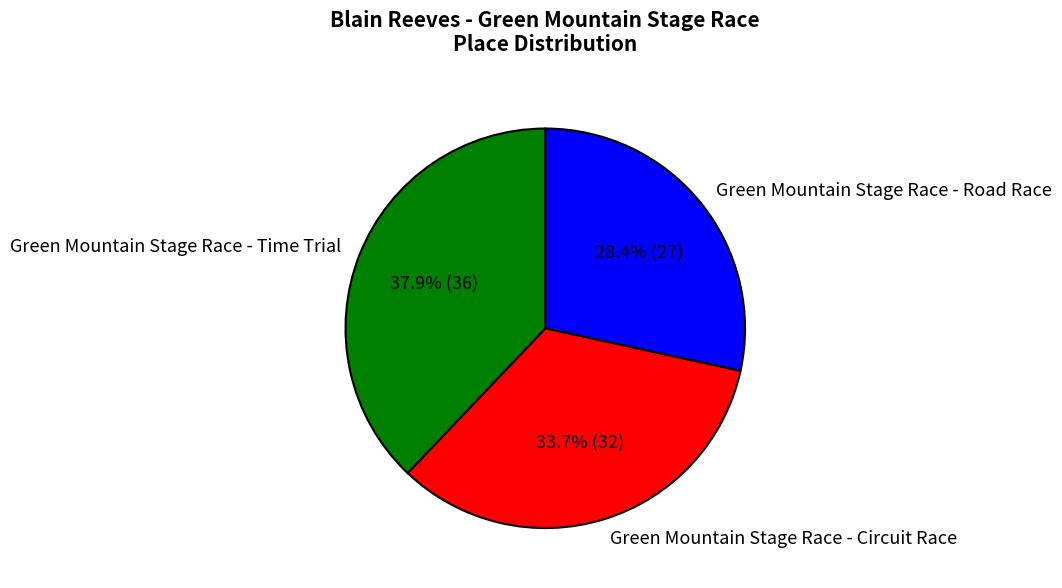

How many slices are in this pie chart?

3